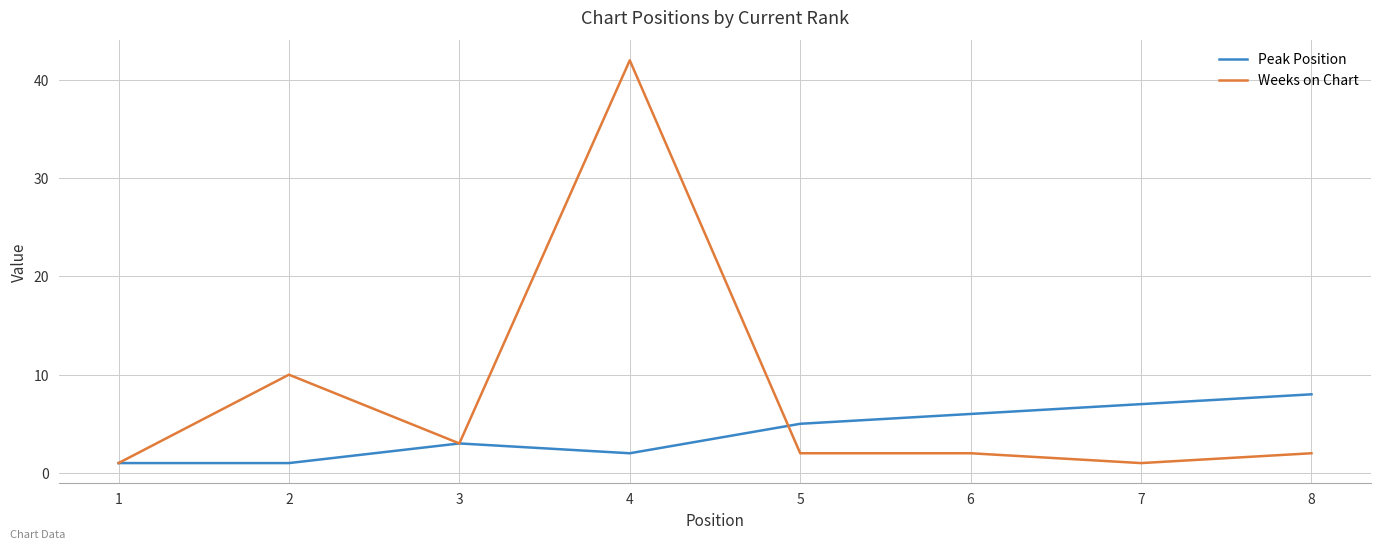

True or false: Peak Position and Weeks on Chart cross at least once.

True